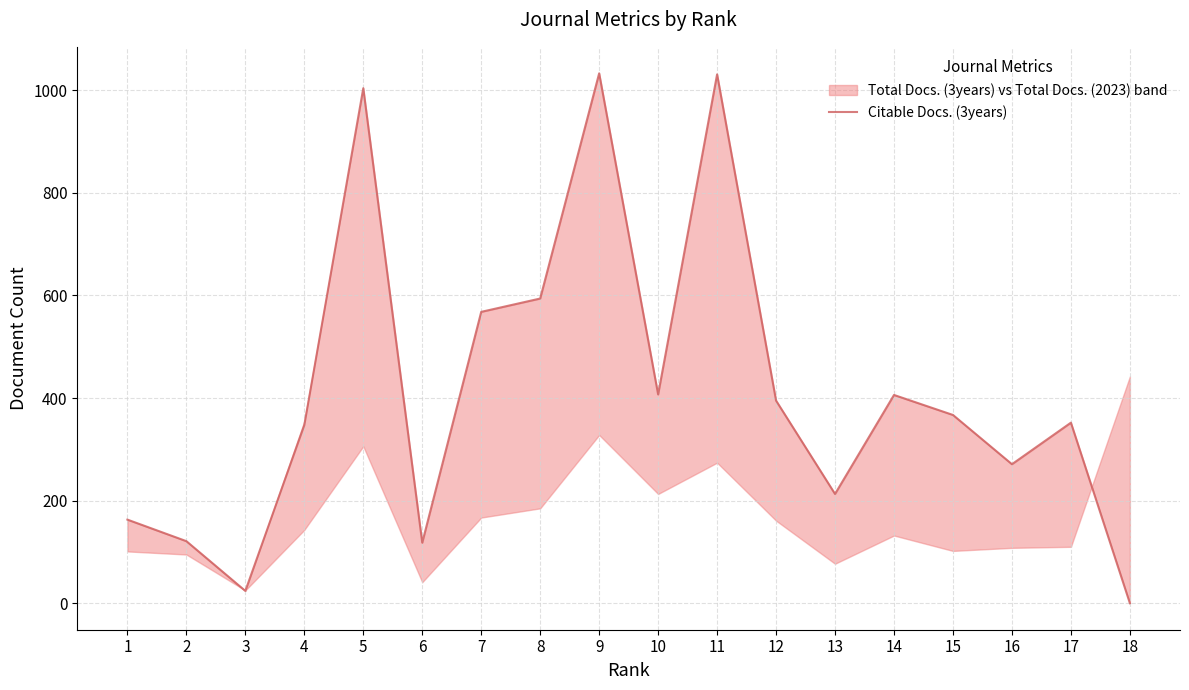

Where is the first local minimum?

3